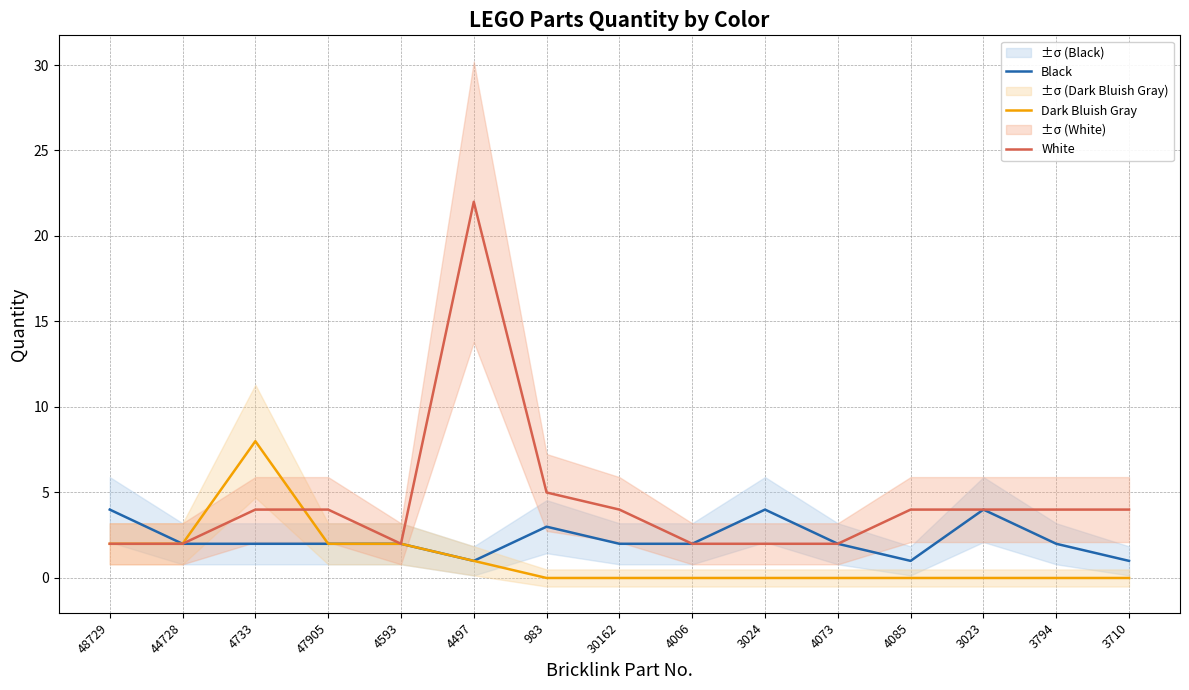

Which category has the highest value across all series?

4497